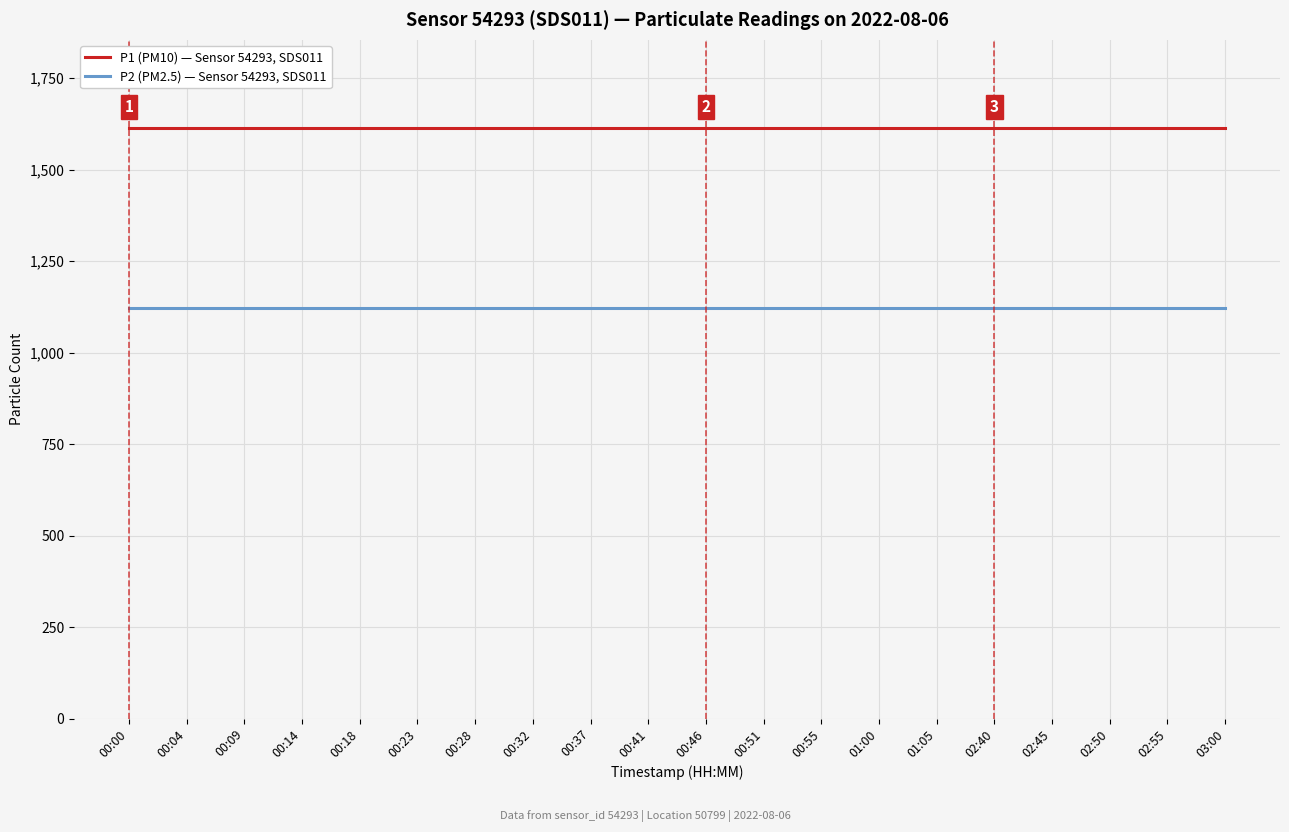

What is the spread (max minus min) of values at 00:55?

491